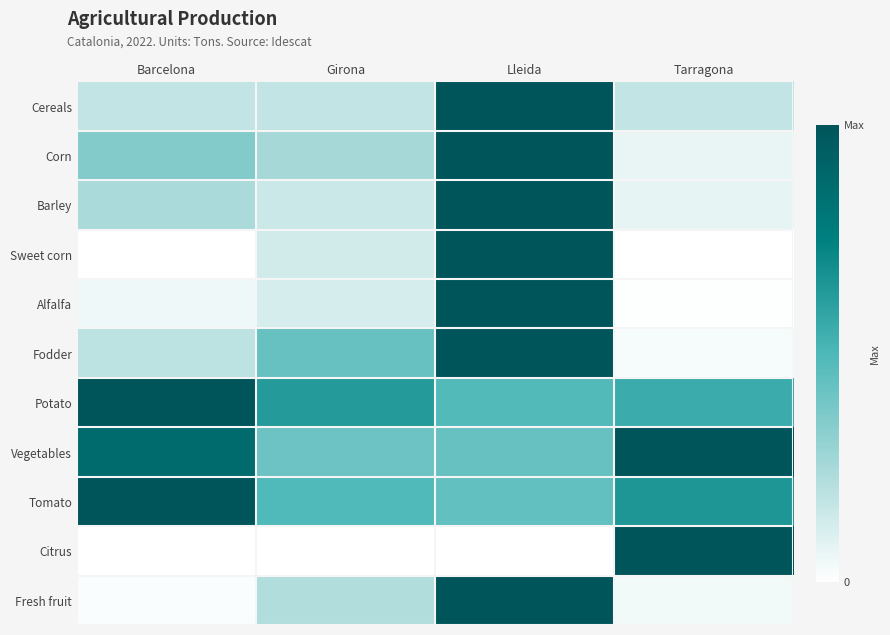

Reading left to right, extract all data points from this chart.

Cereals: Barcelona=0.2	Girona=0.2	Lleida=1.0	Tarragona=0.2
Corn: Barcelona=0.4	Girona=0.3	Lleida=1.0	Tarragona=0.1
Barley: Barcelona=0.2	Girona=0.2	Lleida=1.0	Tarragona=0.1
Sweet corn: Barcelona=0.0	Girona=0.1	Lleida=1.0	Tarragona=0.0
Alfalfa: Barcelona=0.0	Girona=0.1	Lleida=1.0	Tarragona=0.0
Fodder: Barcelona=0.2	Girona=0.4	Lleida=1.0	Tarragona=0.0
Potato: Barcelona=1.0	Girona=0.6	Lleida=0.5	Tarragona=0.6
Vegetables: Barcelona=0.9	Girona=0.4	Lleida=0.4	Tarragona=1.0
Tomato: Barcelona=1.0	Girona=0.5	Lleida=0.4	Tarragona=0.7
Citrus: Barcelona=0.0	Girona=0.0	Lleida=0.0	Tarragona=1.0
Fresh fruit: Barcelona=0.0	Girona=0.2	Lleida=1.0	Tarragona=0.0